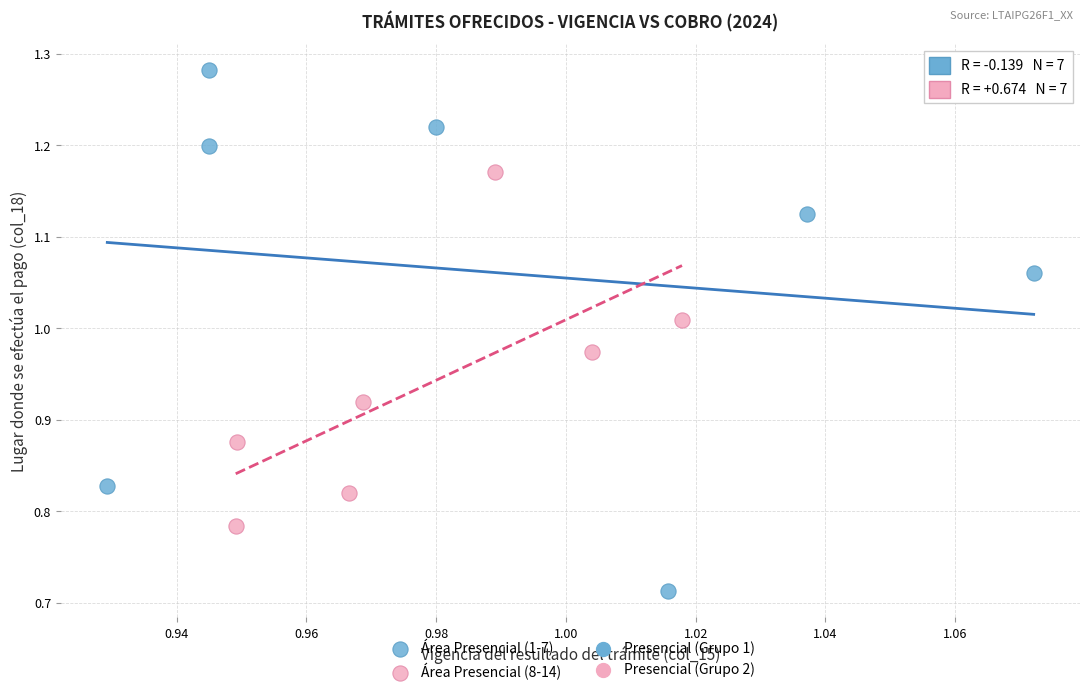

Which series contains the highest Y value?

Área Presencial (1-7)